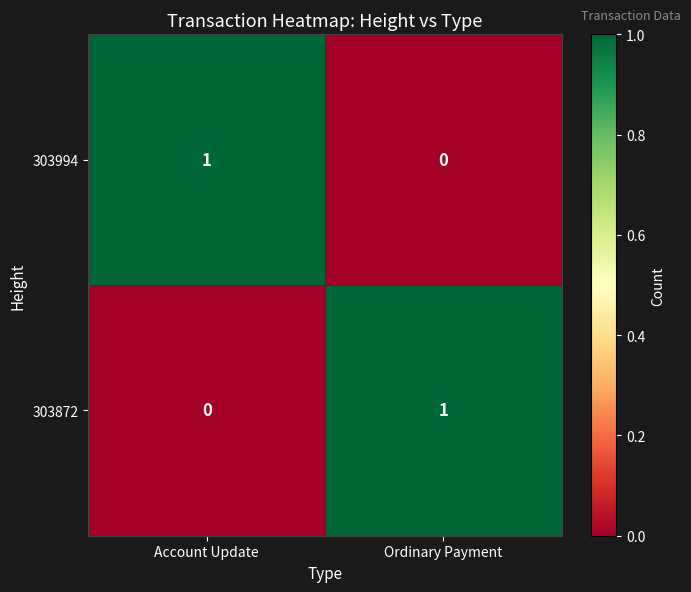

At which label is 303872 closest to 0?

Account Update